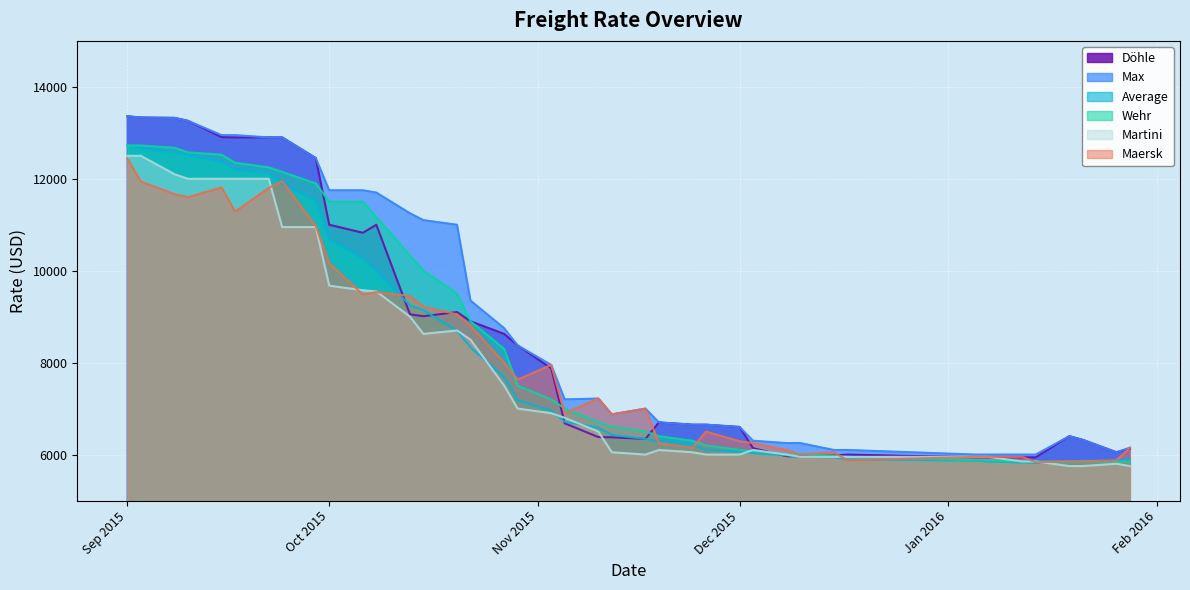

What is the minimum value for Maersk?

5833